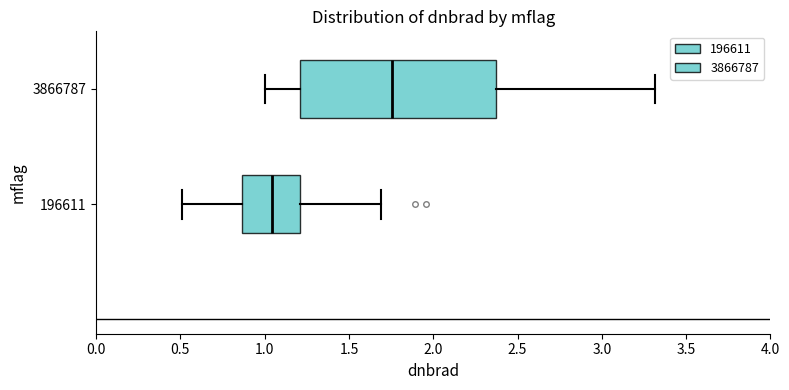

Comparing the boxes themselves (not the whiskers), which one is the widest?

3866787